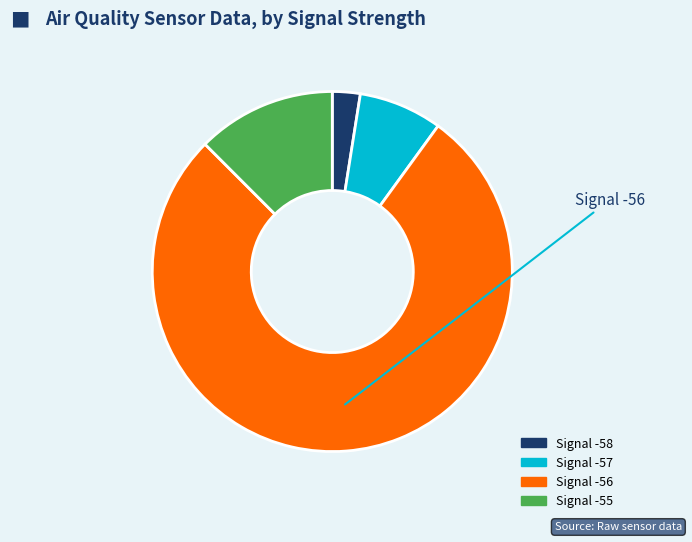

The Signal -57 slice represents 8% of the pie. True or false?

True